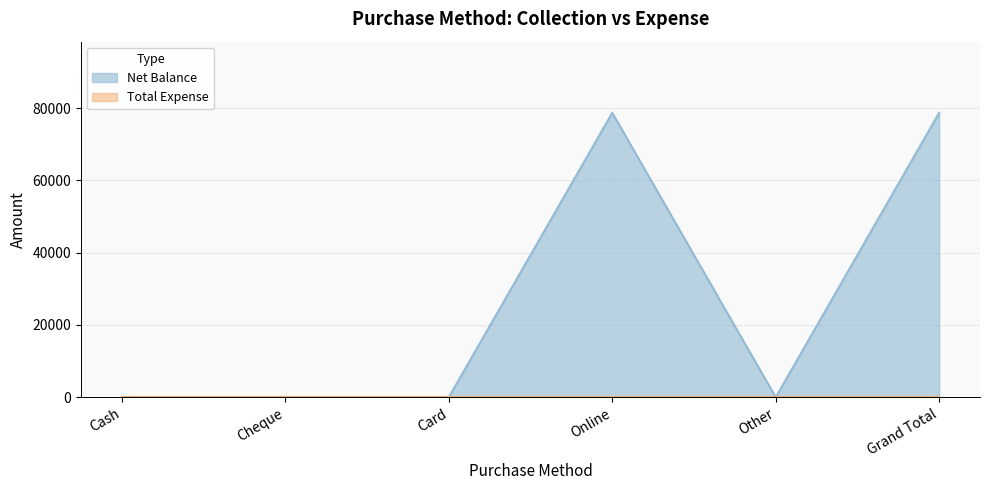

True or false: the data has more than 2 interior local peaks.

False